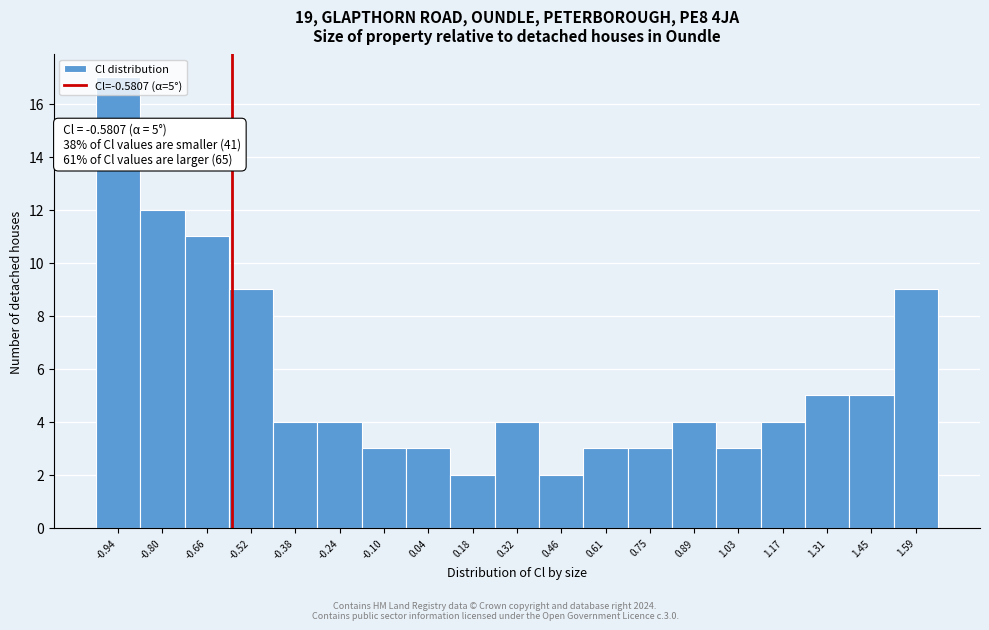

Over which range of the x-axis is the bar tallest?

-1.02 to -0.88